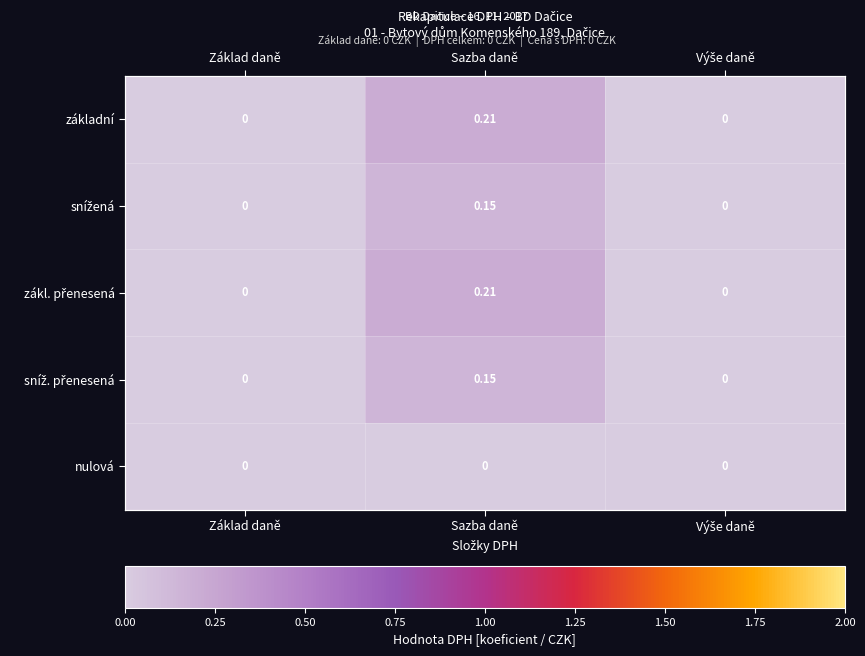

Which category has the highest value across all series?

Sazba daně